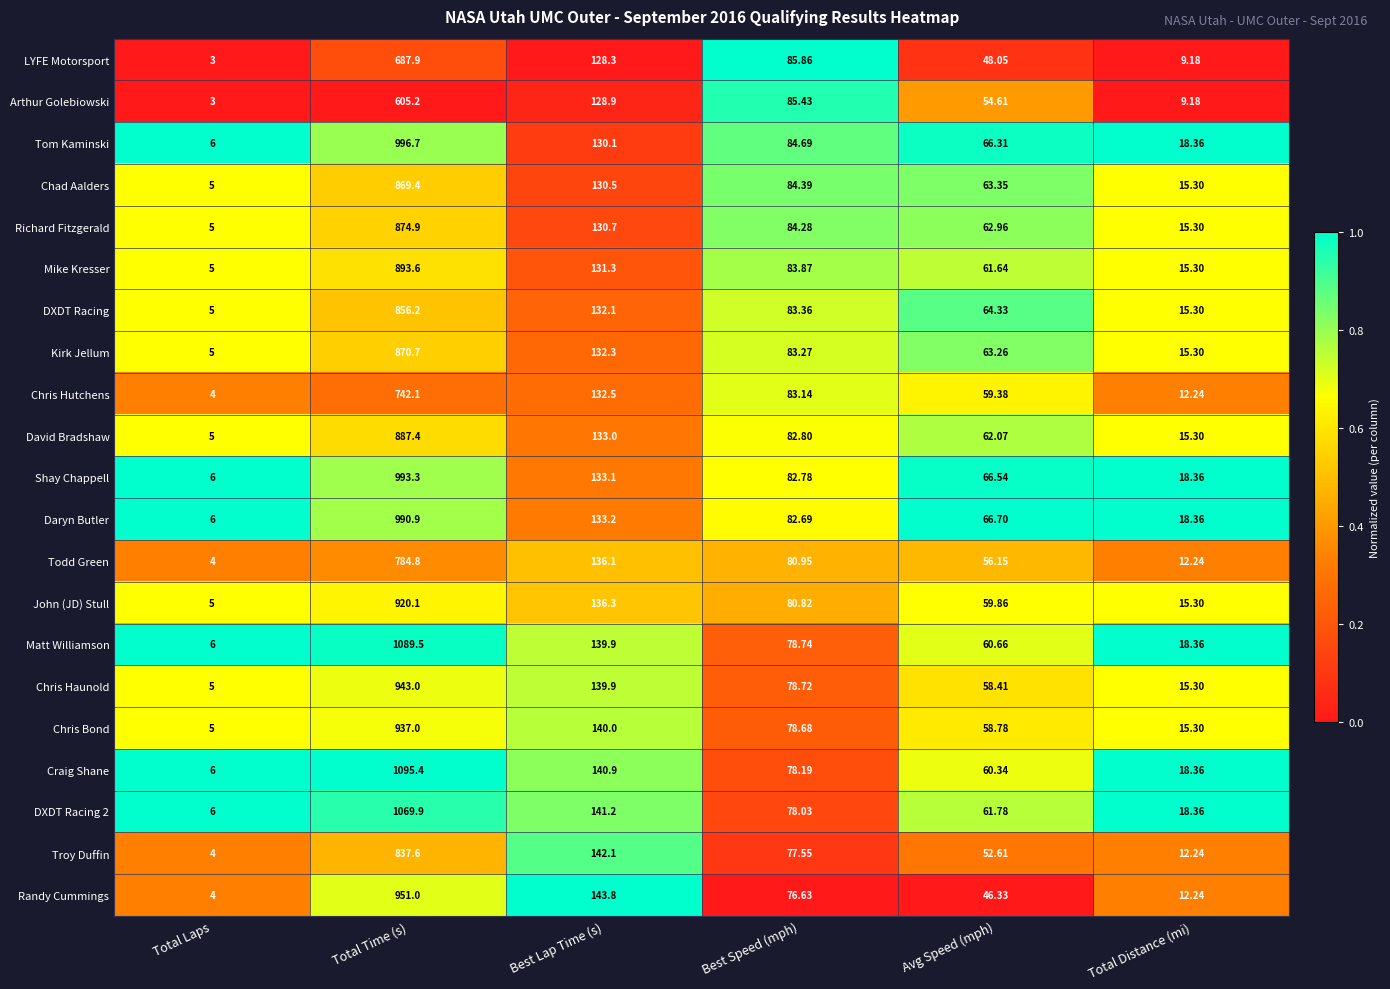

Which series changed the most between Total Laps and Total Time (s)?

Craig Shane